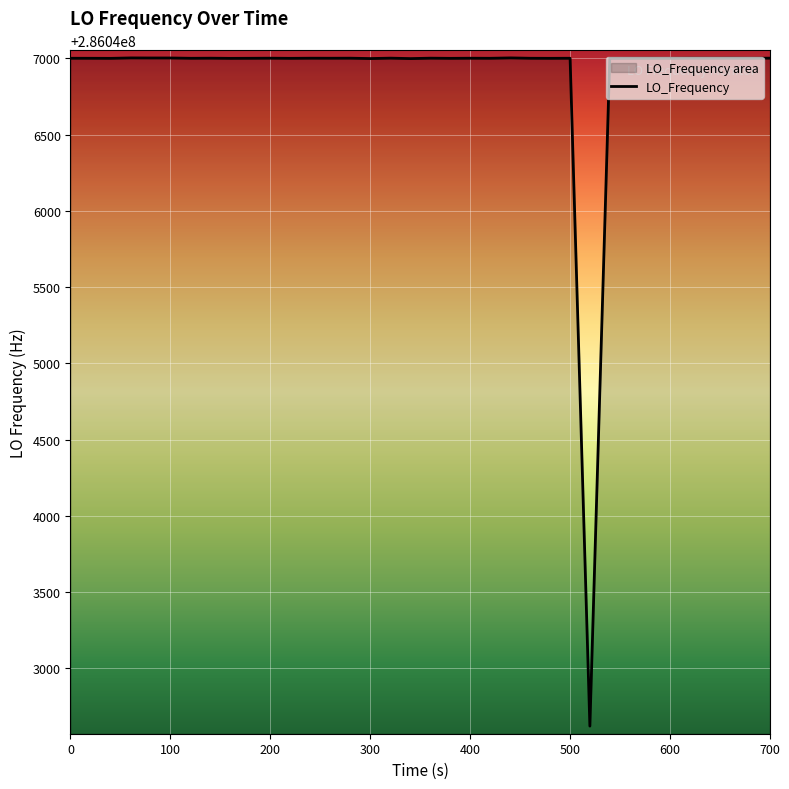

Does the chart display data point markers on the line(s)?

No